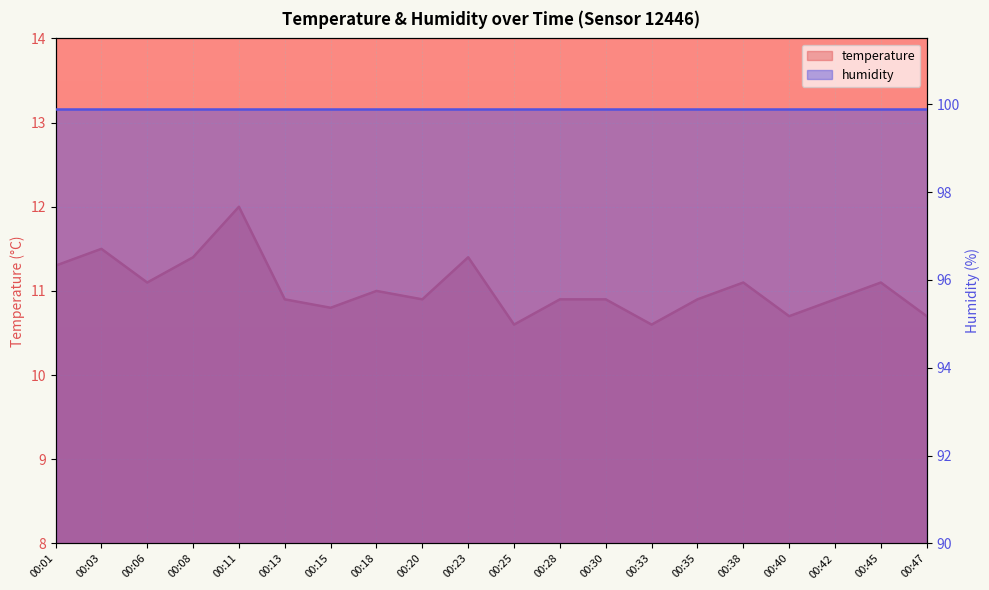

Between 00:11 and 00:33, which is larger?

00:11